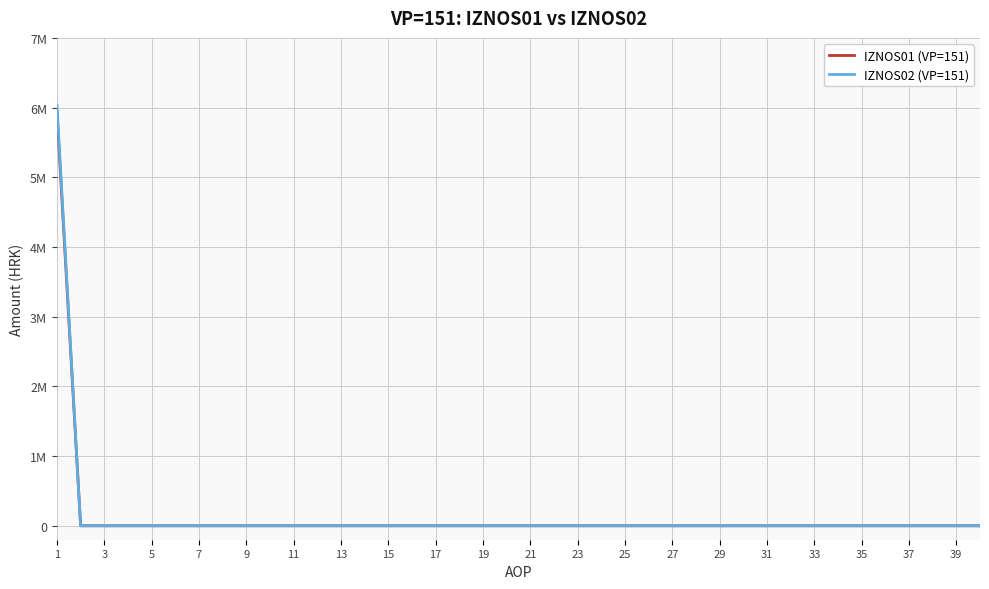

What are all the series names shown in the legend?

IZNOS01 (VP=151), IZNOS02 (VP=151)